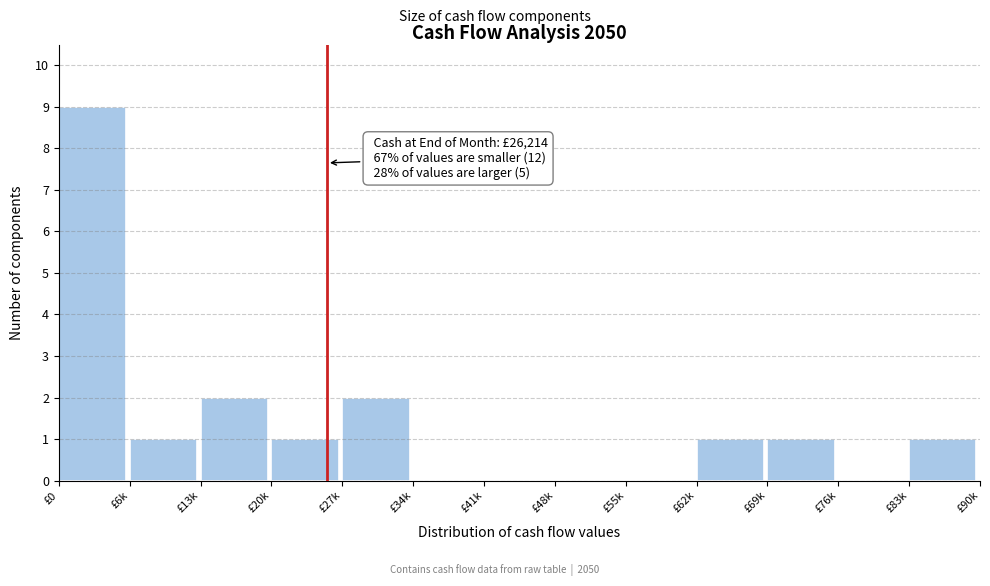

Reading left to right, list all the values displayed in this chart.

£0=9	£6k=1	£13k=2	£20k=1	£27k=2	£34k=0	£41k=0	£48k=0	£55k=0	£62k=1	£69k=1	£76k=0	£83k=1